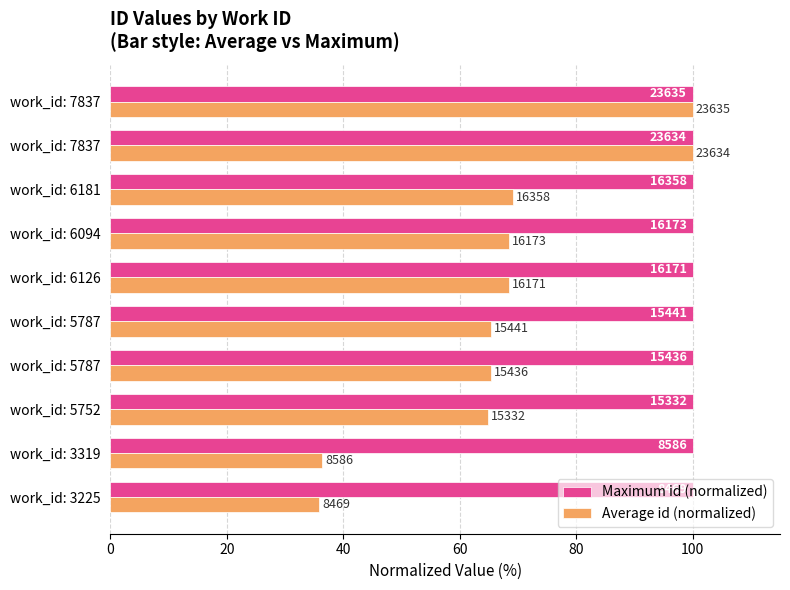

What is the sum of all Average id (normalized) values?

673.7